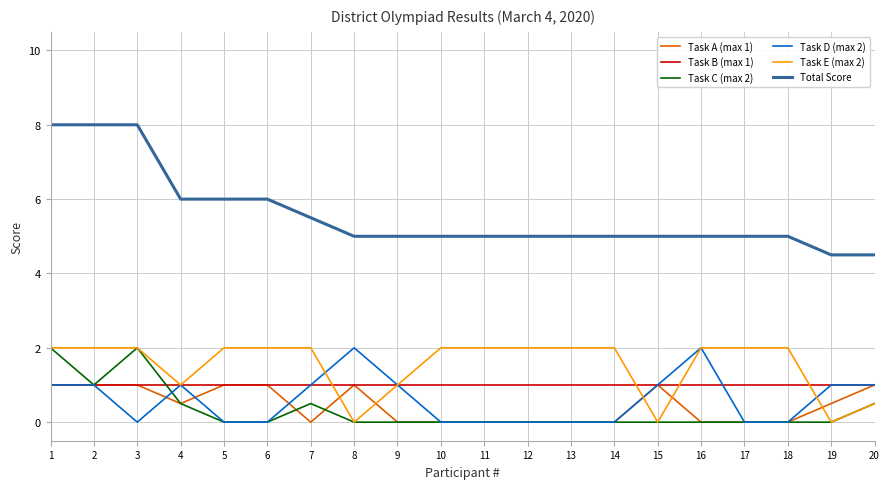

What is the approximate value of Task E (max 2) at 2?

2.0